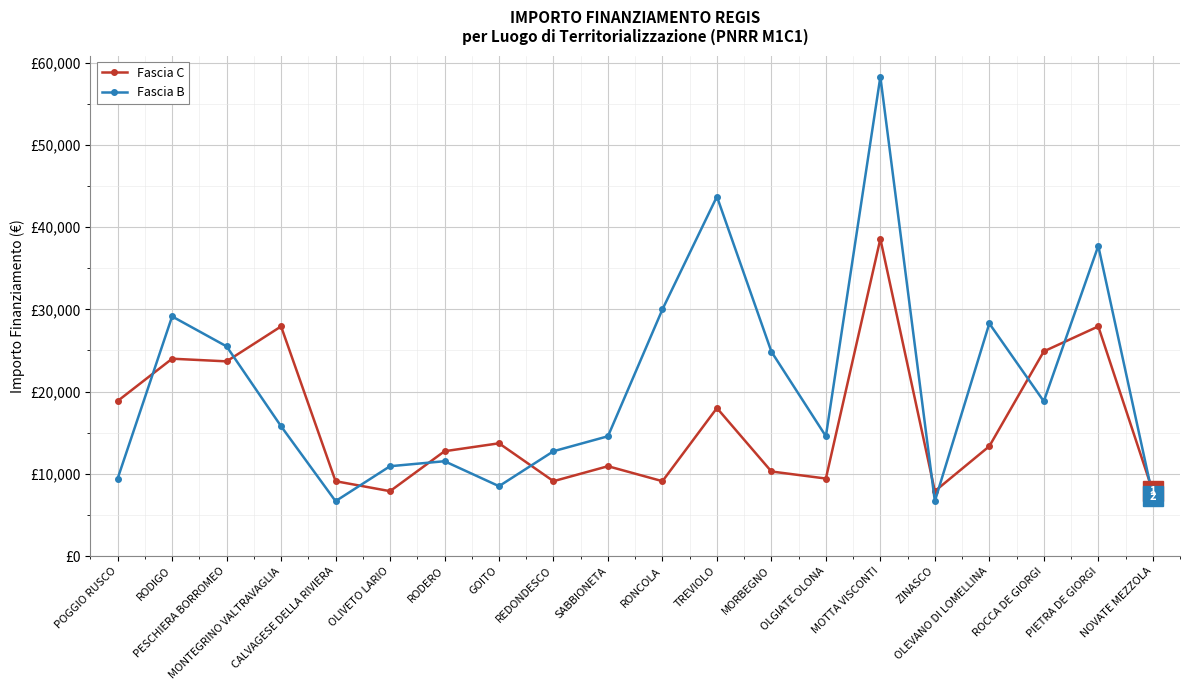

True or false: Fascia C has more than 2 interior local peaks.

True